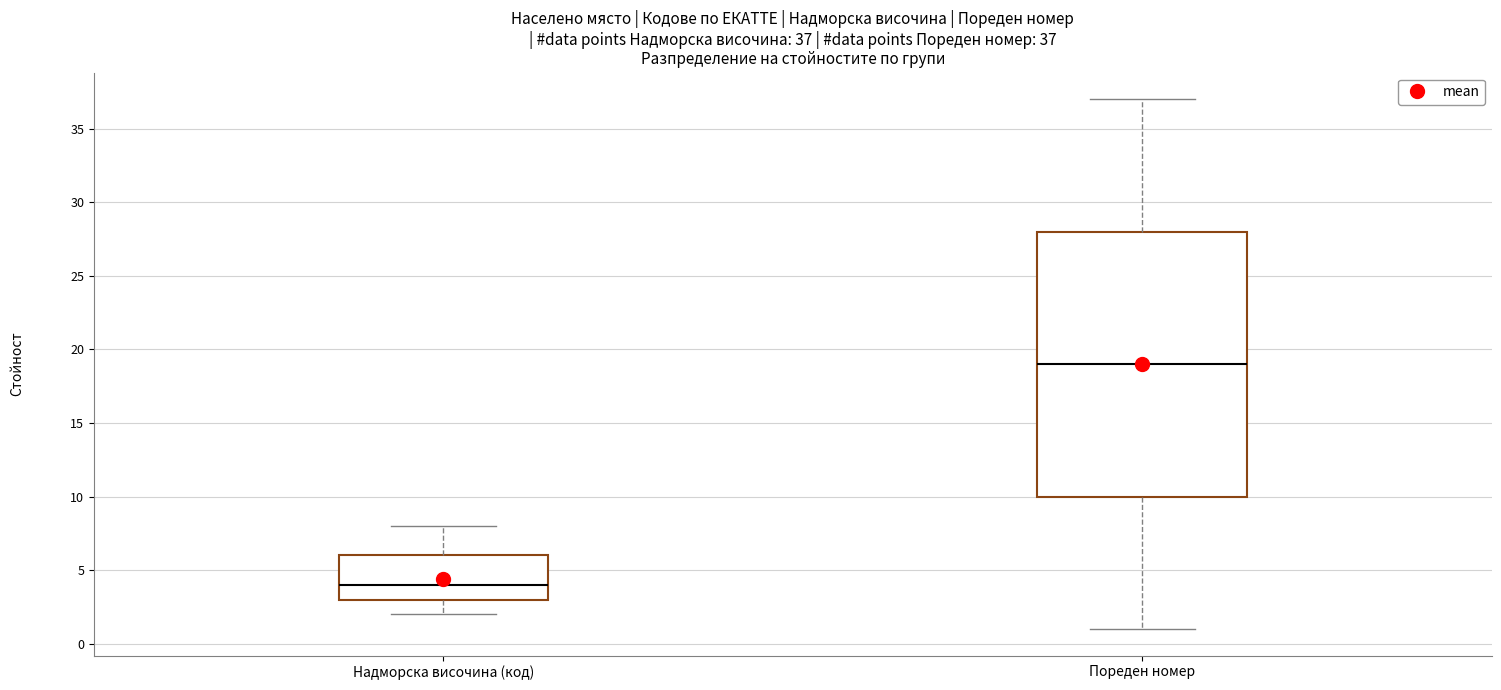

Which box's median line is the lowest?

Надморска височина (код)